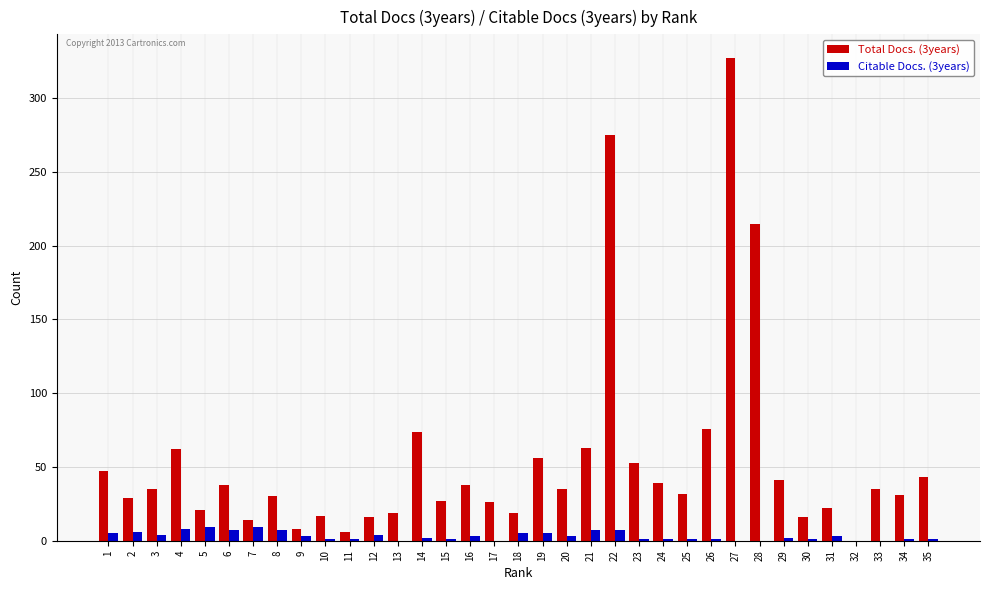

The value of Total Docs. (3years) at 30 is 16. True or false?

True